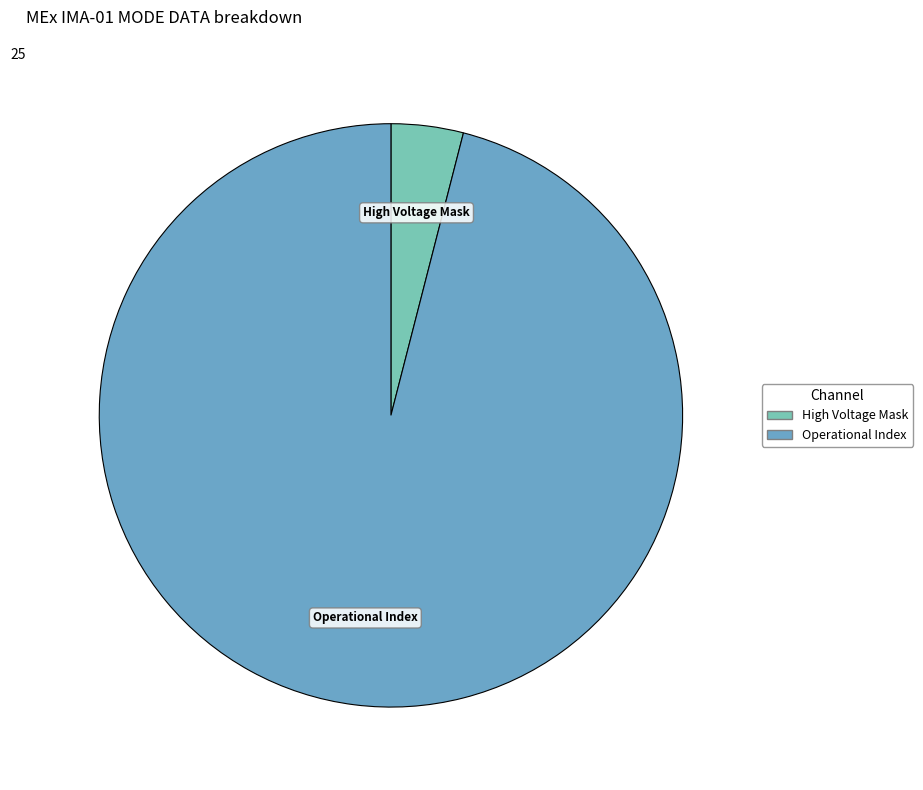

How many segments does this pie chart have?

2